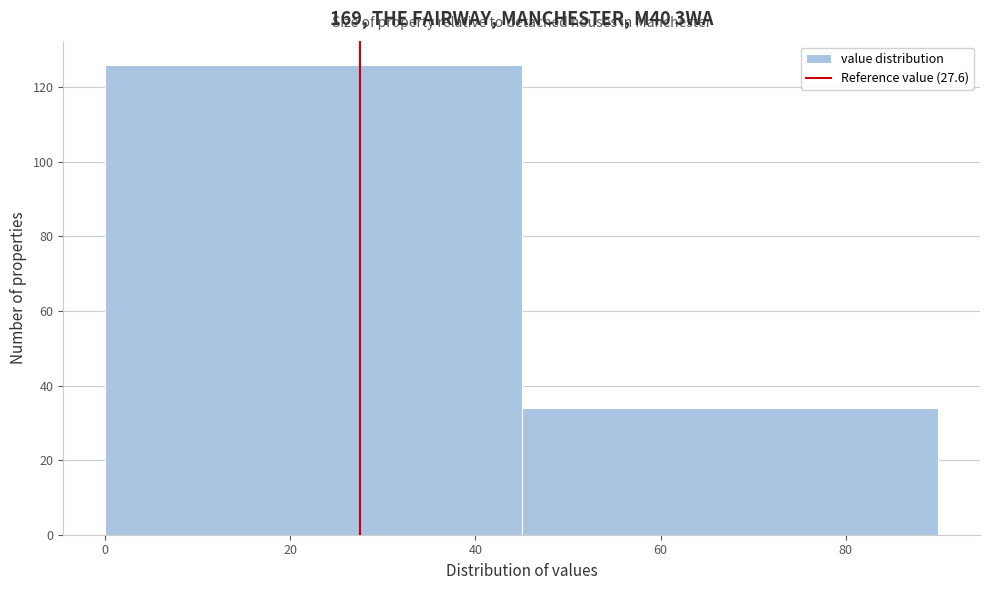

Reading left to right, transcribe this chart: for each bar, give the range it covers on the x-axis and its height. The values are not printed on the chart, so give them approximately, as read against the axis.

0 to 45: 126
45 to 90: 34